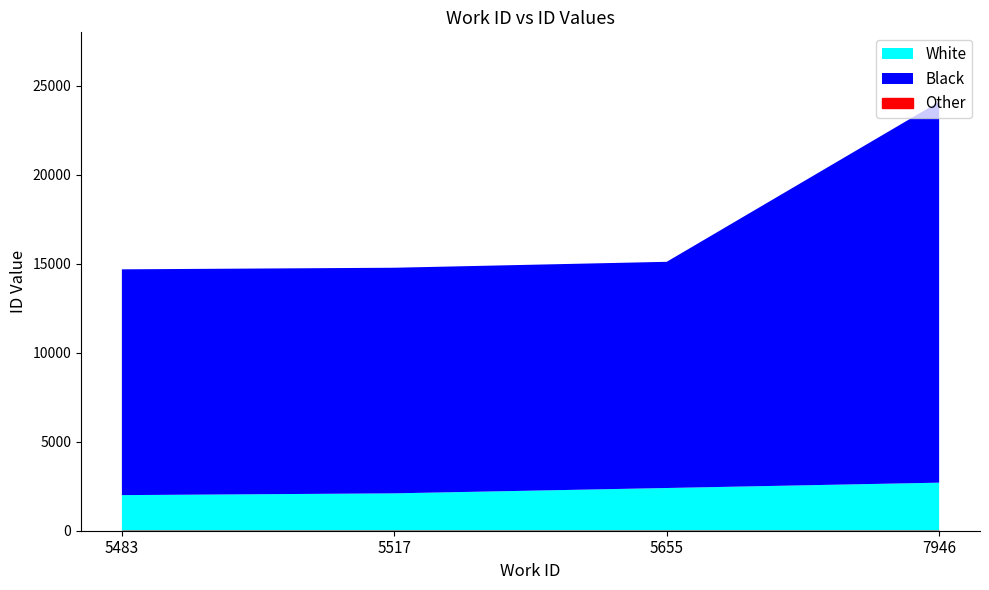

What is the value of the 3rd point from the left?

15108